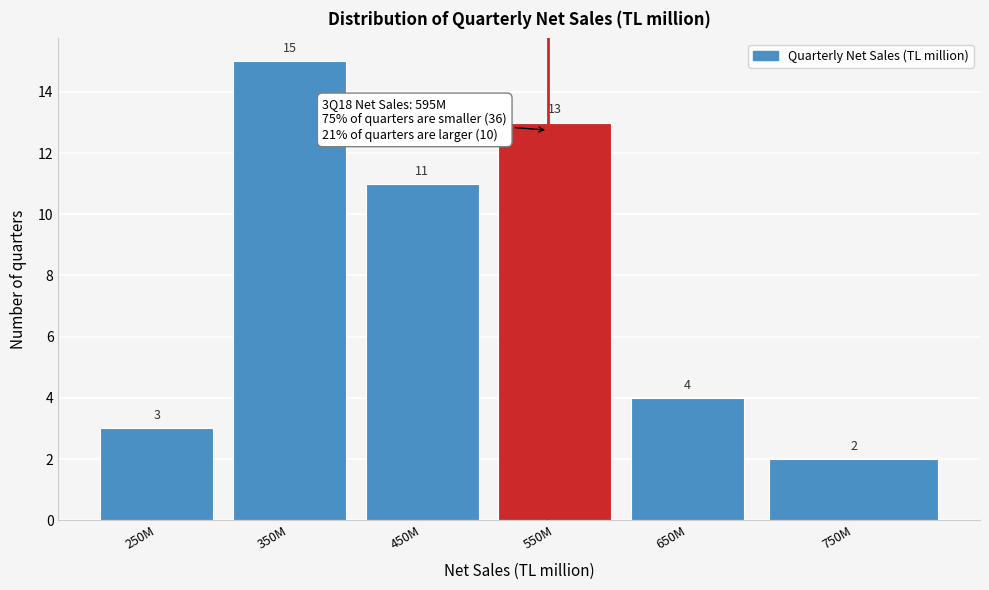

Reading left to right, transcribe all the data shown in this chart.

3	15	11	13	4	2